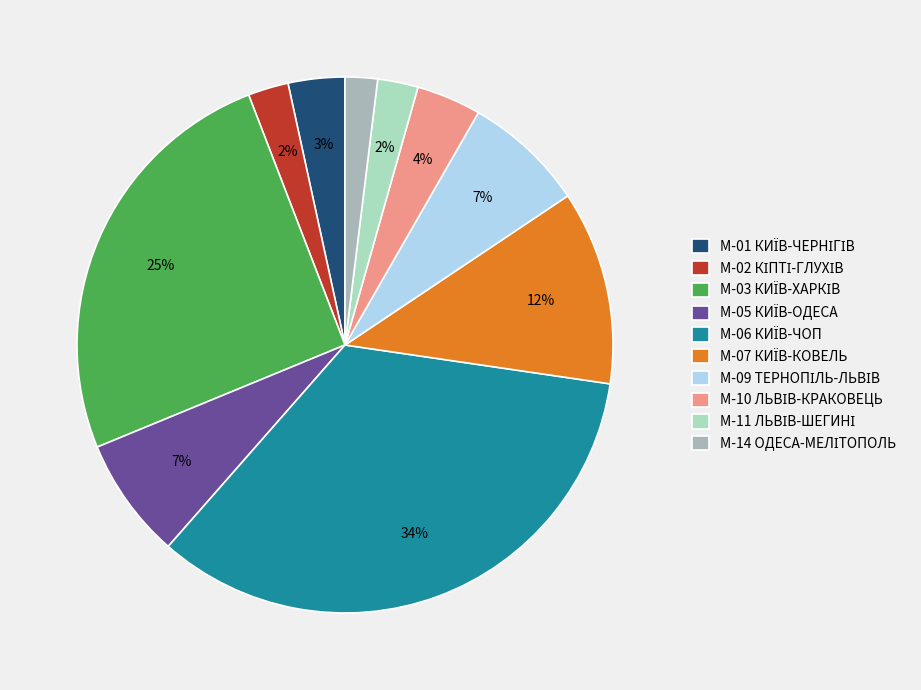

Is there a majority slice in this chart?

No